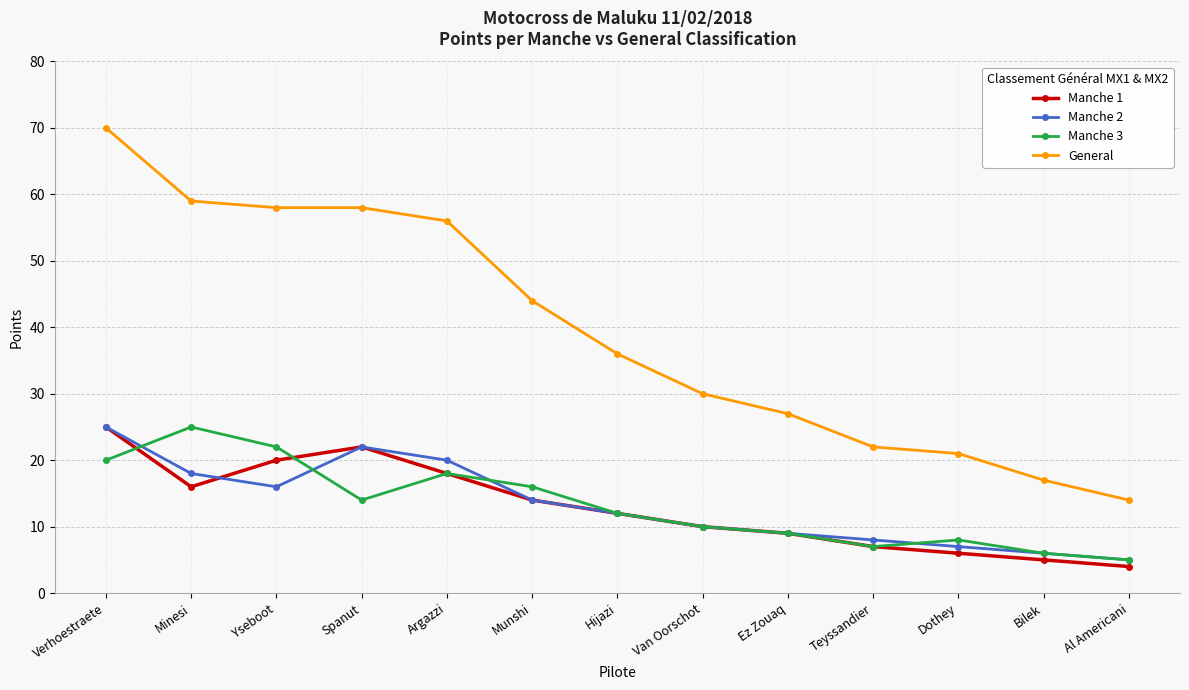

True or false: General has a value of 14 at Al Americani.

True